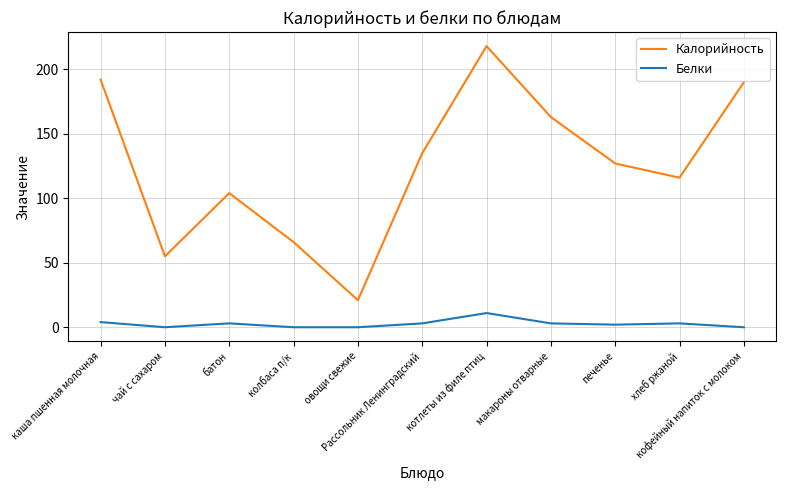

True or false: Белки and Калорийность cross at least once.

False